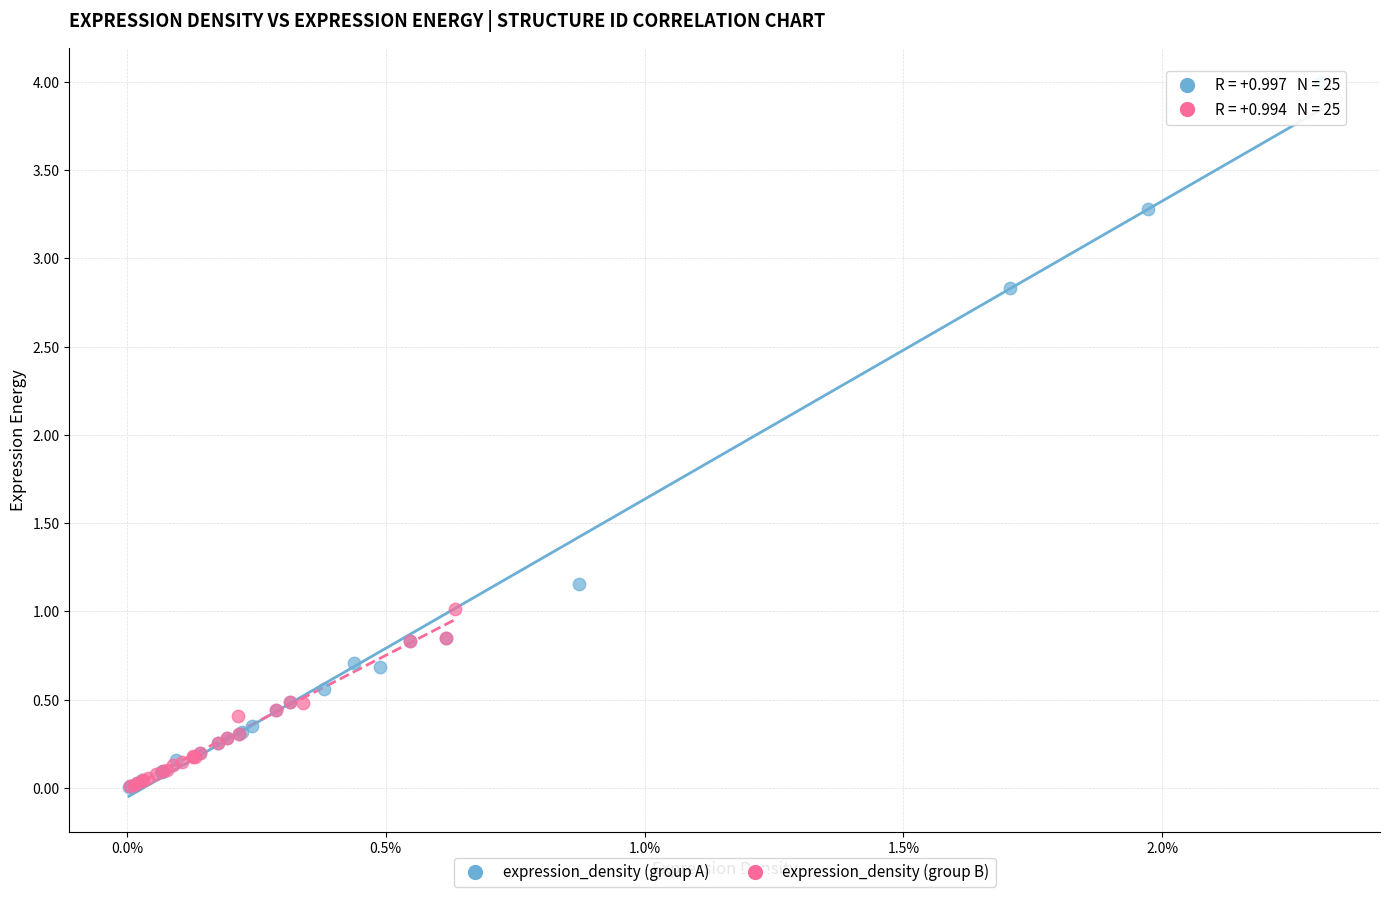

Which series reaches the maximum Y coordinate?

expression_density (group A)